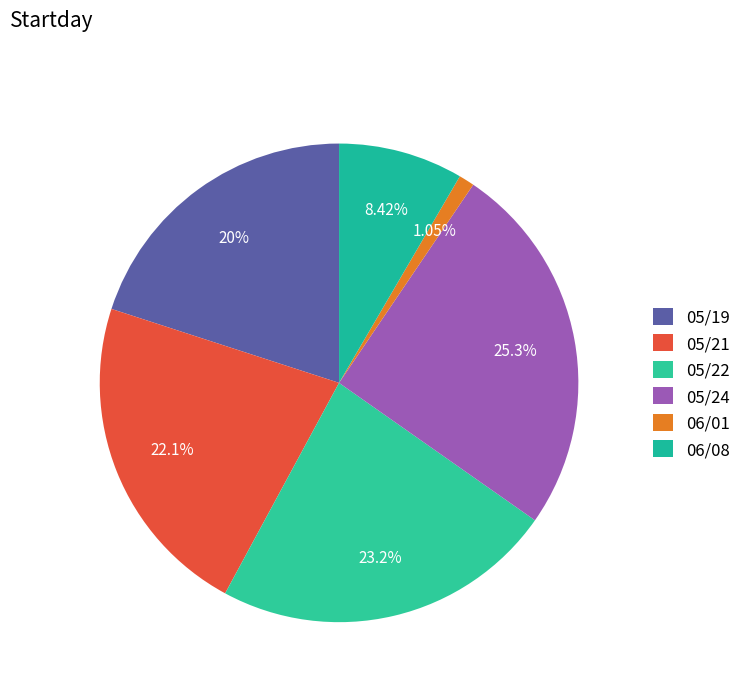

True or false: 05/19 accounts for 9% of the total.

False